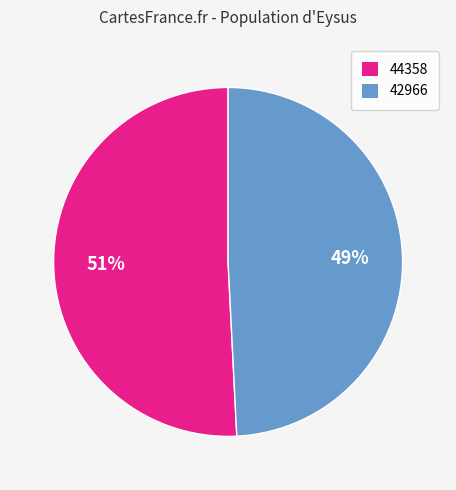

Does any single category account for the majority?

Yes